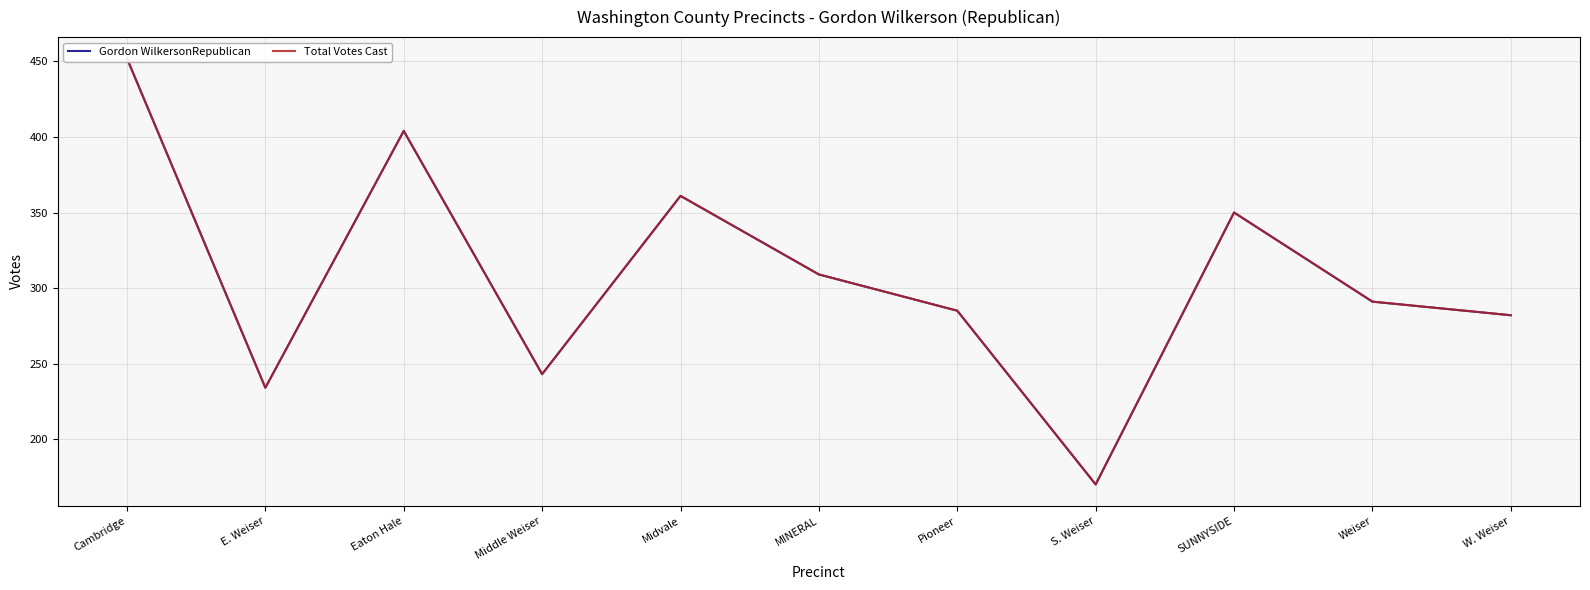

True or false: Gordon WilkersonRepublican and Total Votes Cast intersect in this chart.

False